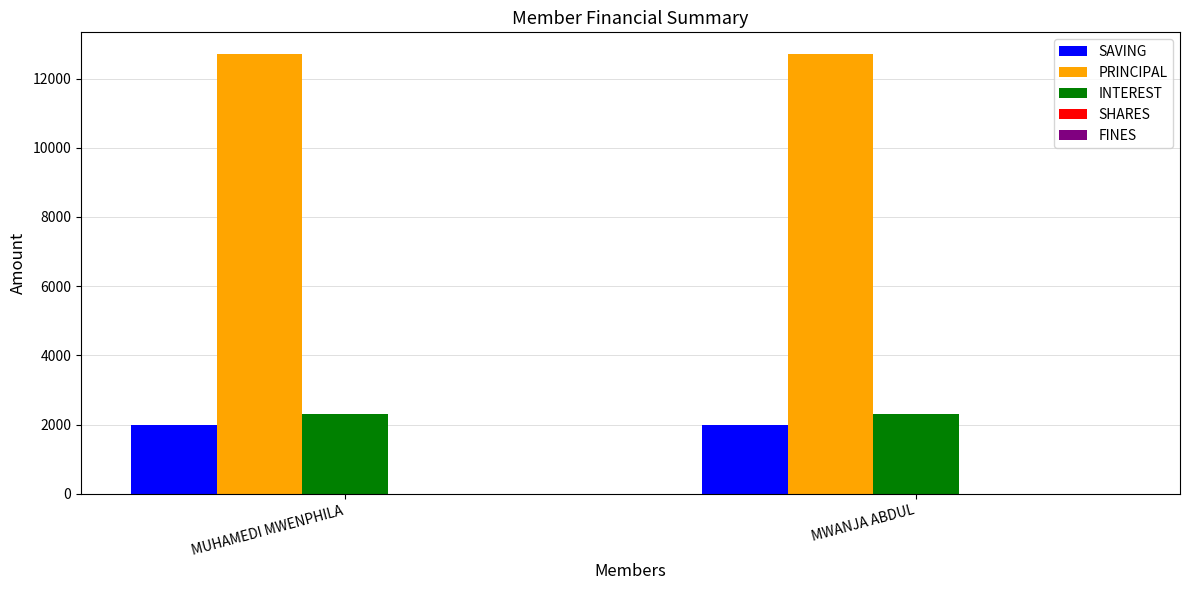

The value of SAVING at MUHAMEDI MWENPHILA is 416. True or false?

False